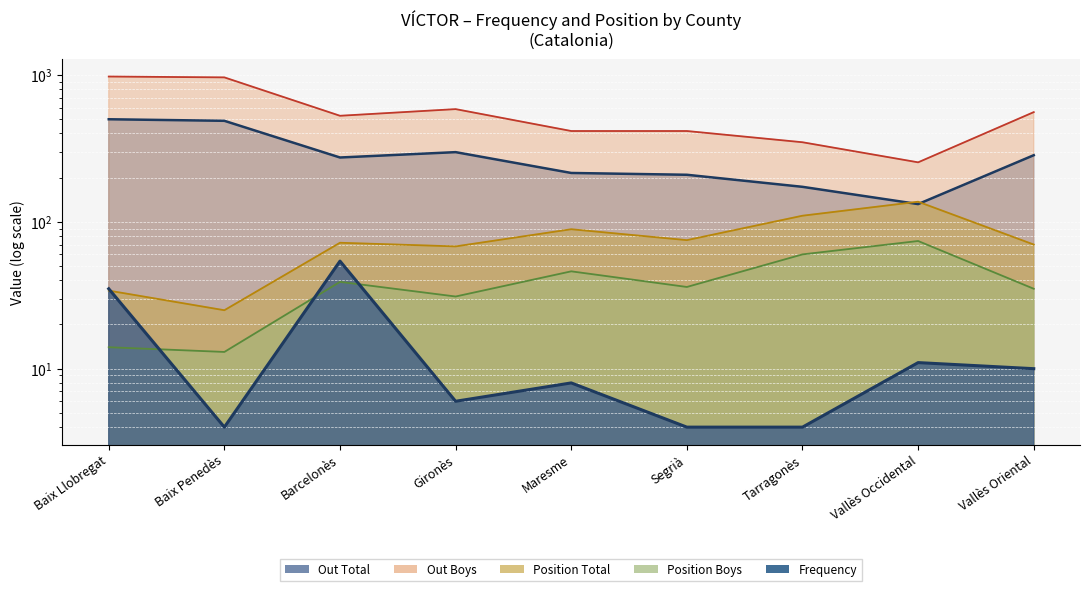

At Tarragonès, list the series in order from smallest to largest.

Frequency, Position Boys, Position Total, Out Total, Out Boys